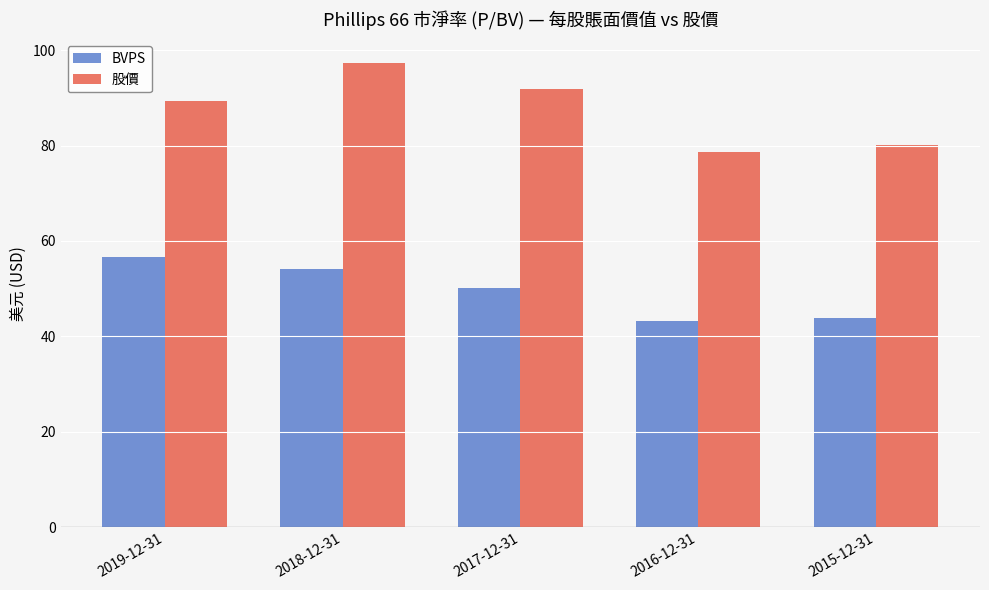

What is the spread (max minus min) of values at 2015-12-31?

36.3